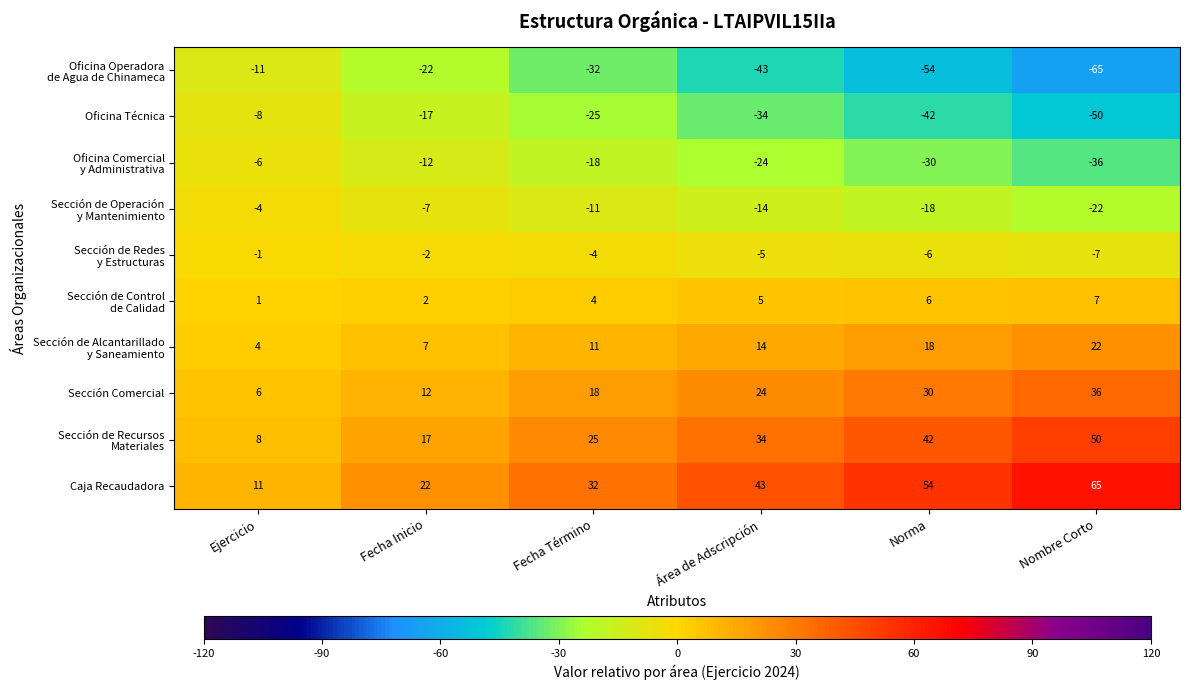

How many categories are shown in the chart?

6